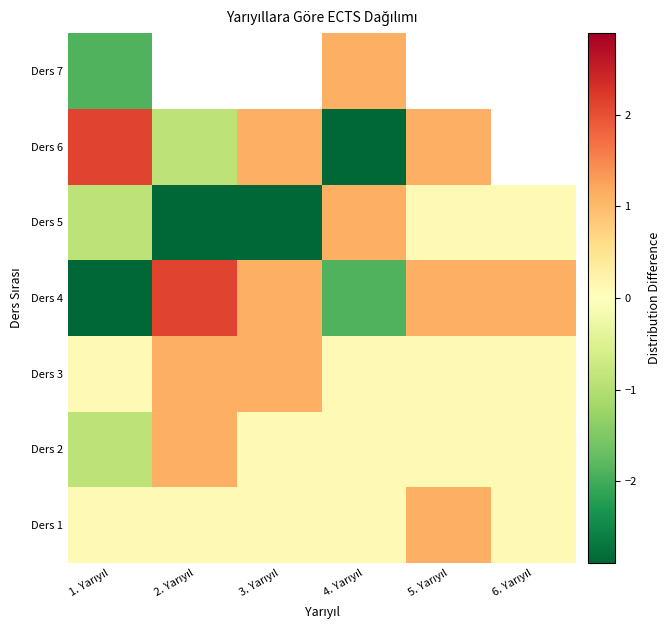

At how many categories does at least one series exceed 0?

6